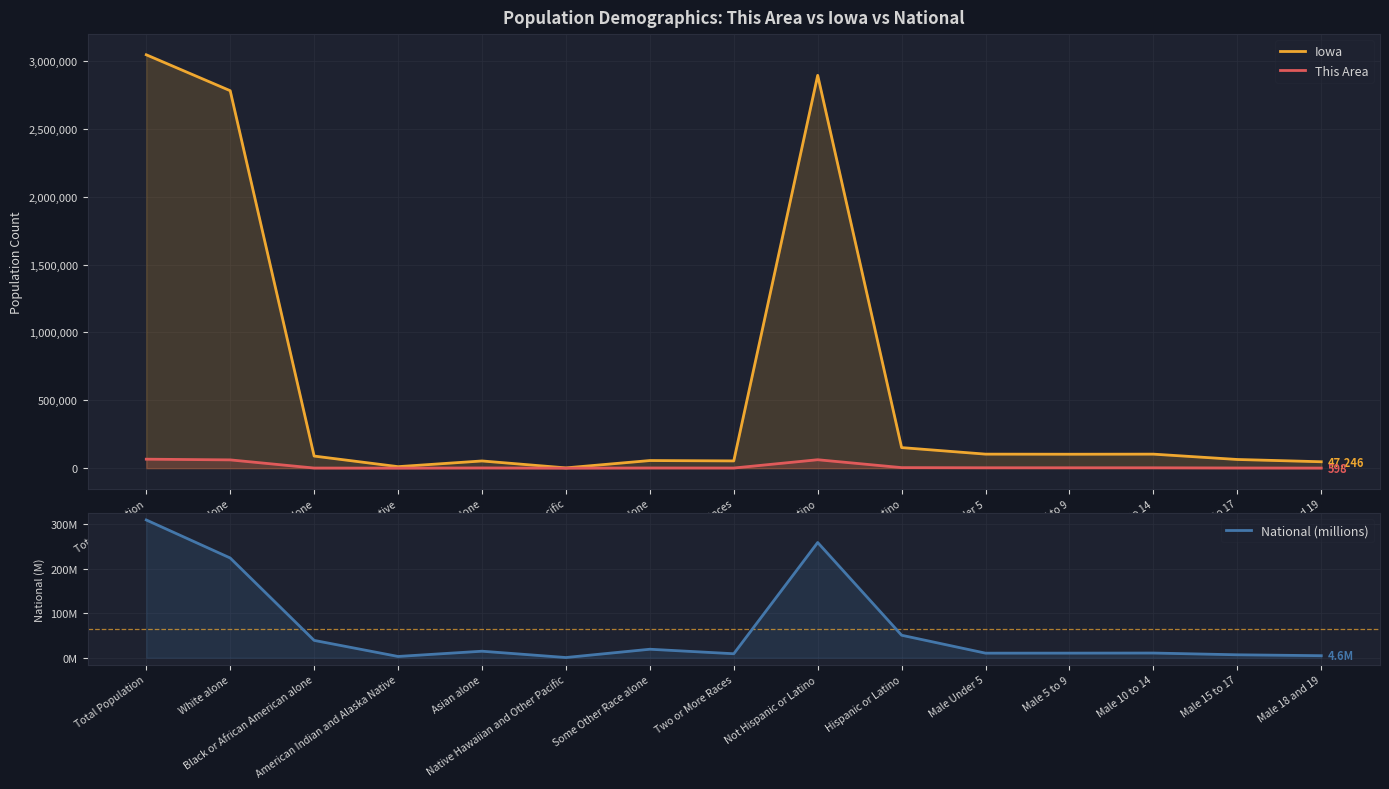

What is the smallest value displayed?

0.5